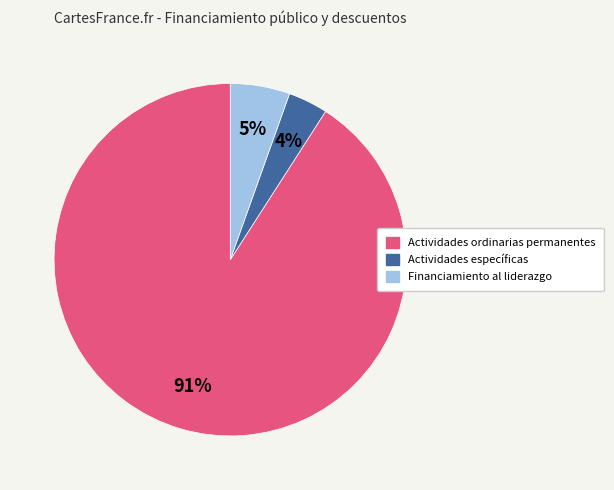

To the nearest percent, what is the combined percentage of Financiamiento al liderazgo and Actividades ordinarias permanentes?

96%